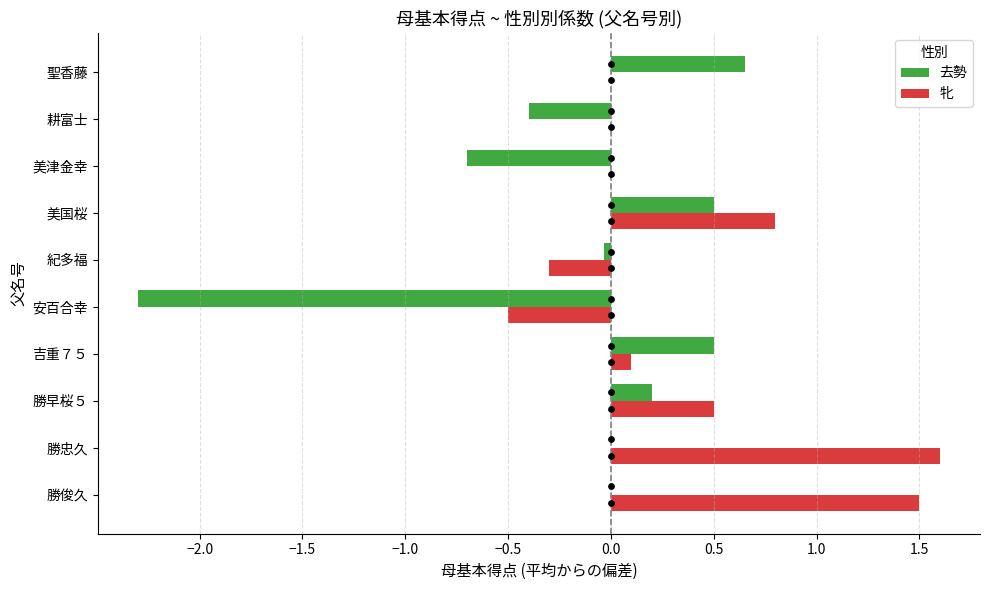

Is the value of 牝 at 勝俊久 greater than the value of 去勢 at 紀多福?

Yes